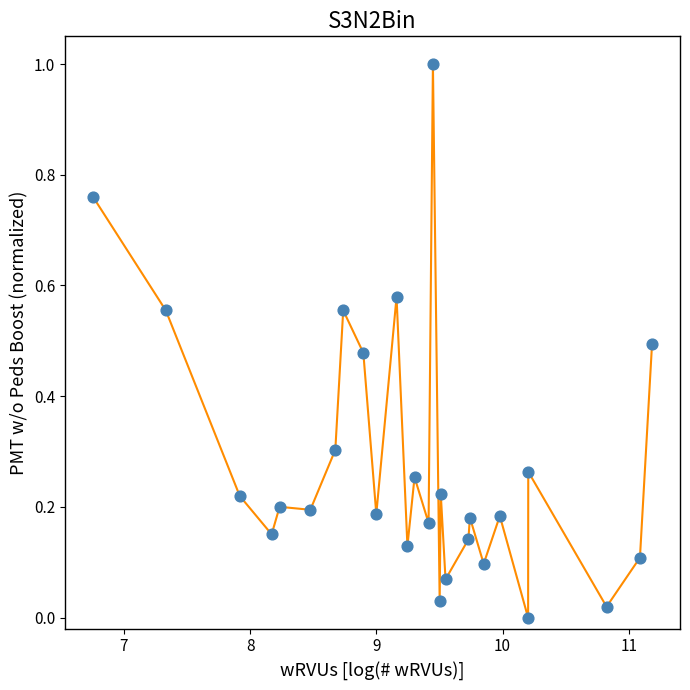

What is the range of X values (max minus min)?

4.4